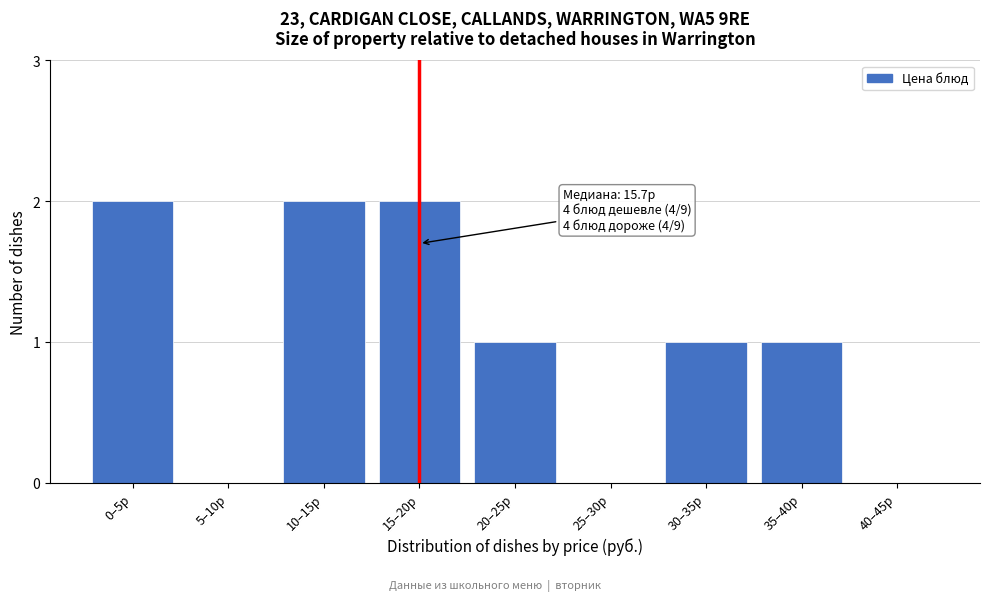

Reading left to right, extract all data points from this chart.

0–5р=2	5–10р=0	10–15р=2	15–20р=2	20–25р=1	25–30р=0	30–35р=1	35–40р=1	40–45р=0